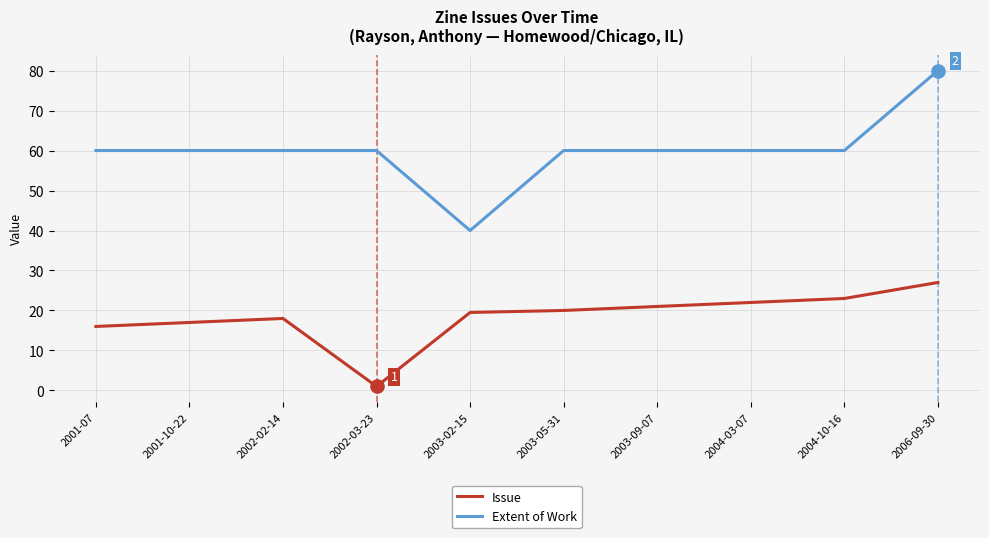

Is the value of Extent of Work at 2004-03-07 greater than the value of Issue at 2002-03-23?

Yes